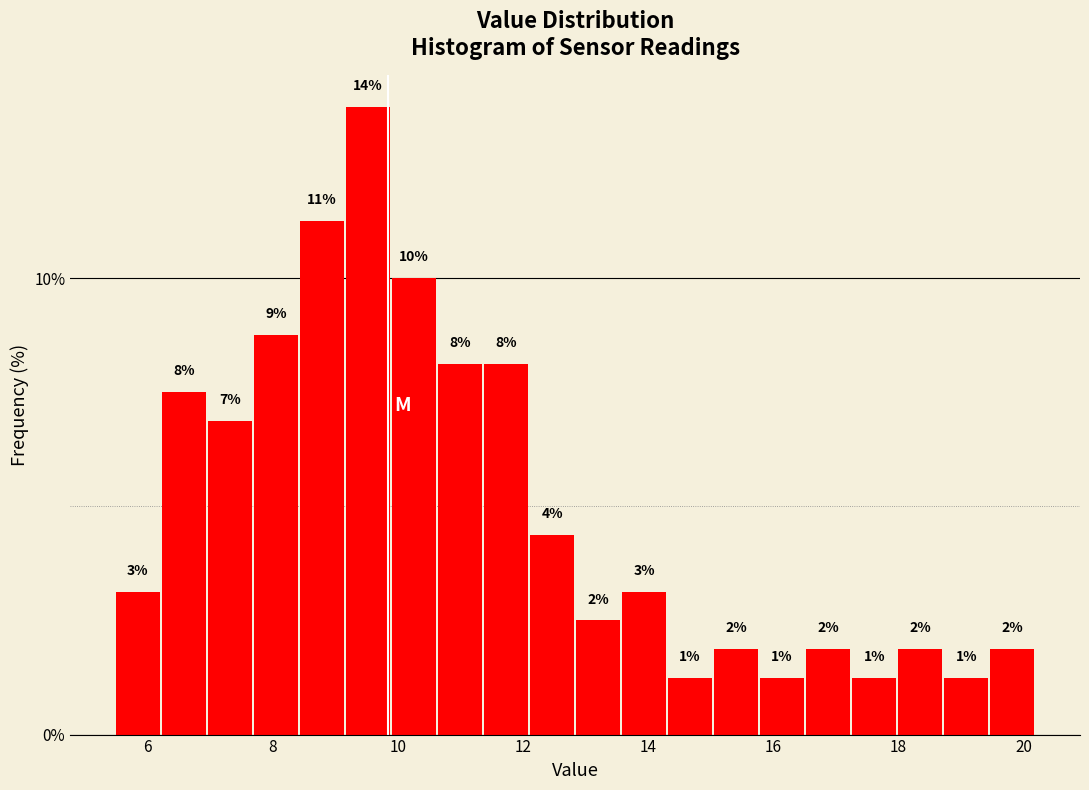

Read against the x-axis, roughly where is the centre of the tallest bar?

9.6